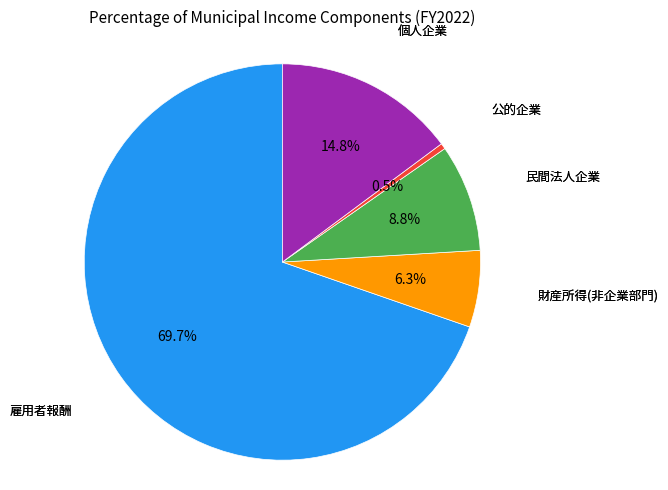

Does any single category account for the majority?

Yes